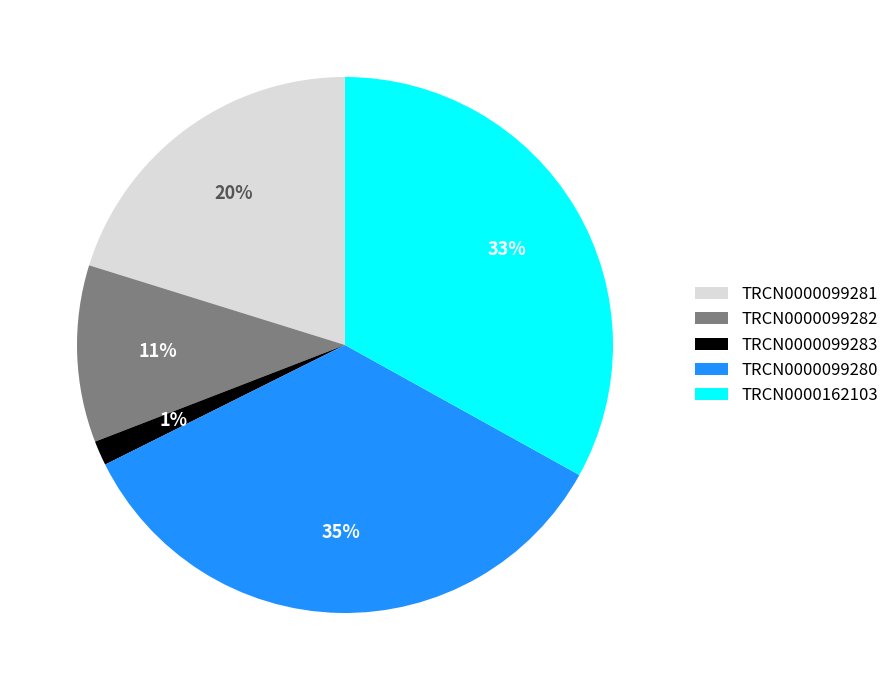

Rank the categories by value from lowest to highest.

TRCN0000099283, TRCN0000099282, TRCN0000099281, TRCN0000162103, TRCN0000099280